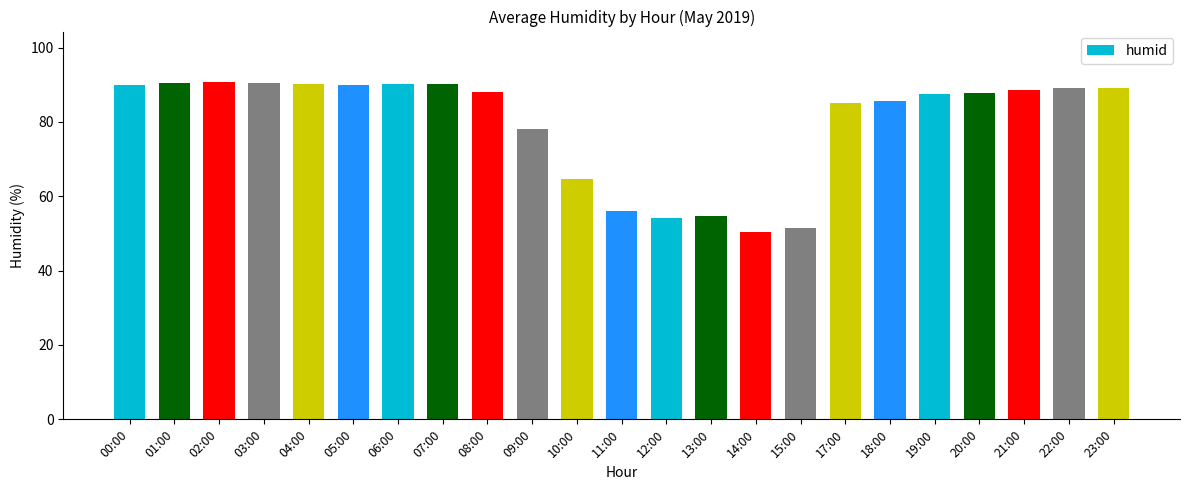

Between 20:00 and 15:00, which is larger?

20:00